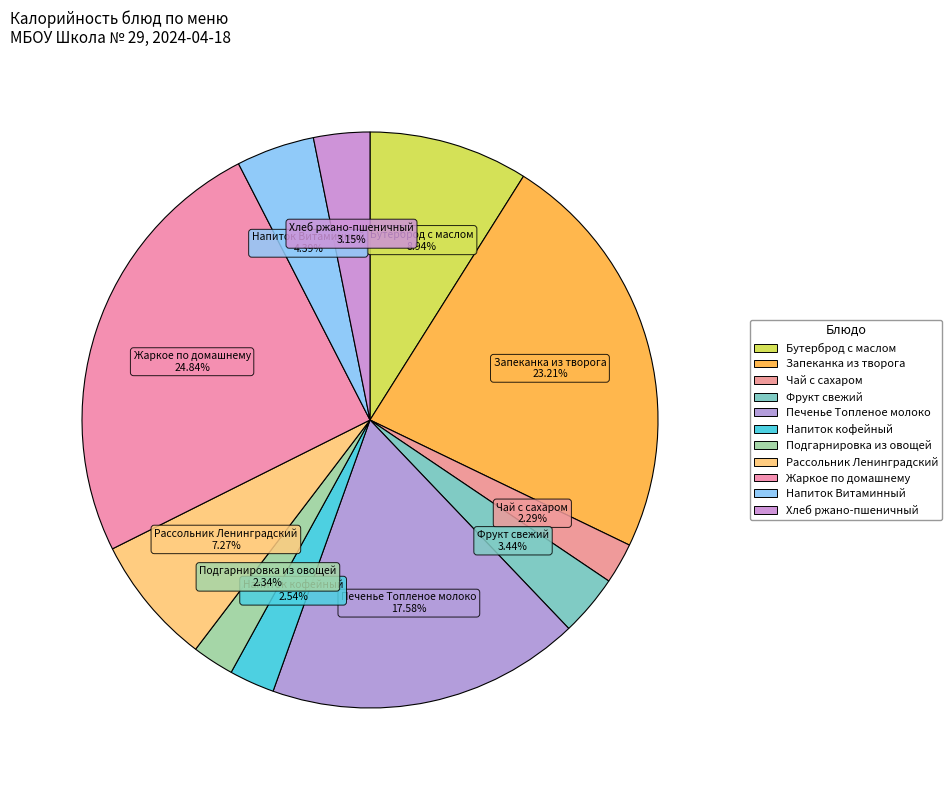

Does any single category account for the majority?

No